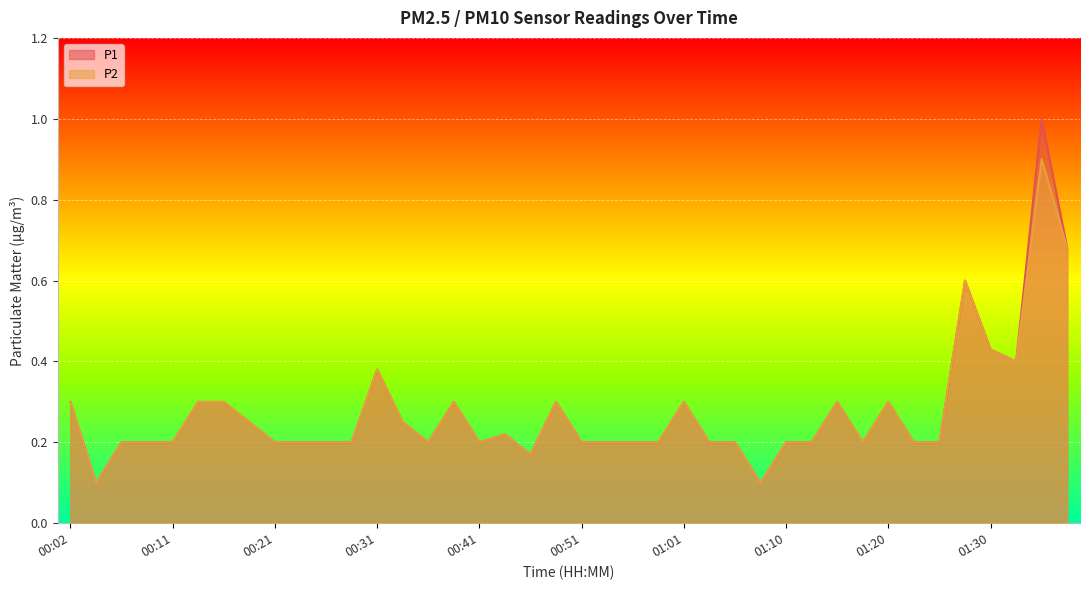

How many lines are shown in the chart?

2